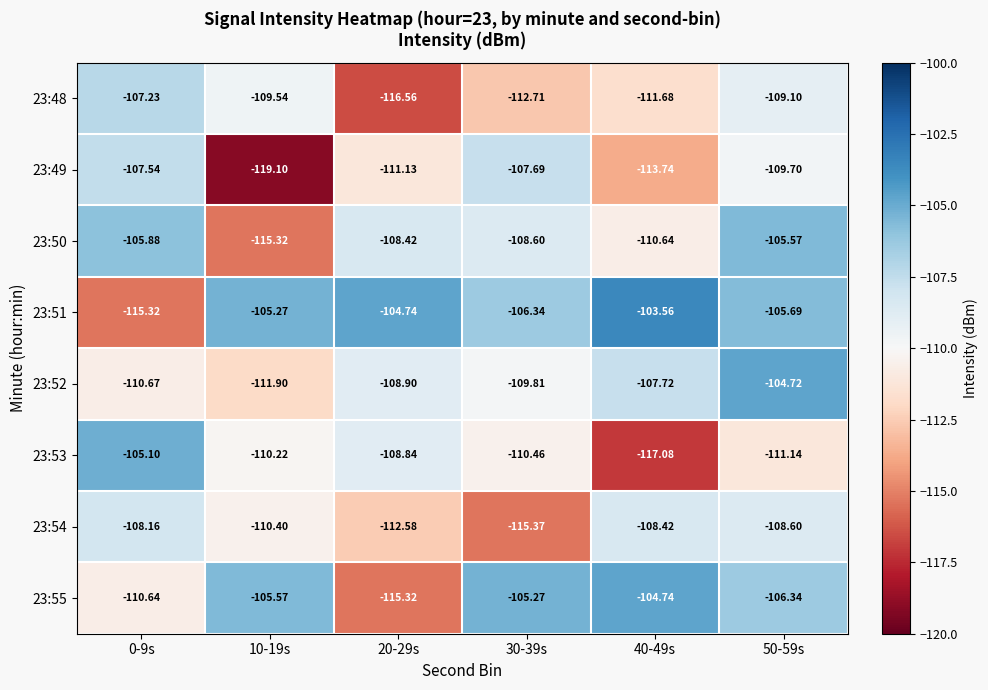

Is the value of 23:50 at 0-9s greater than the value of 23:49 at 0-9s?

Yes